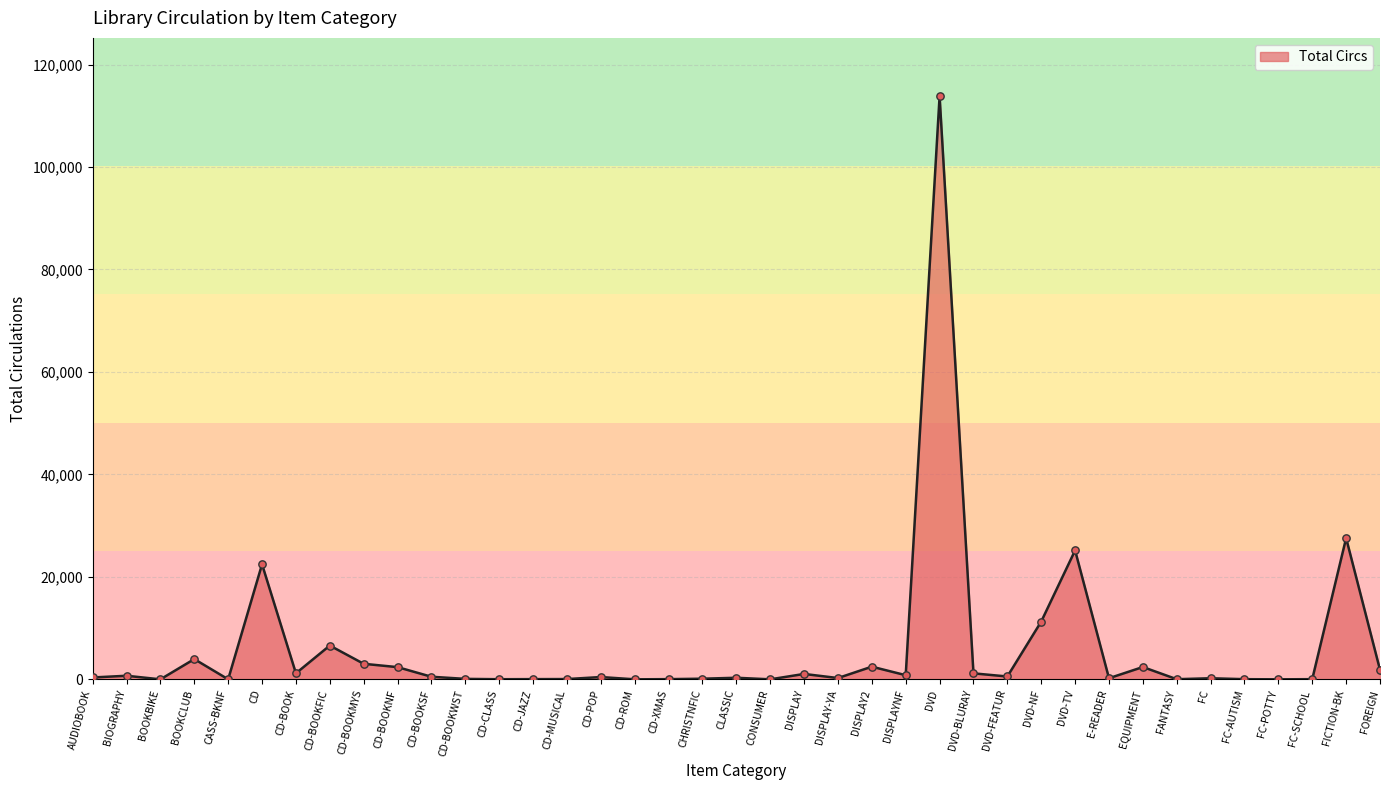

What is the change in value from CD to CD-ROM?

-22454